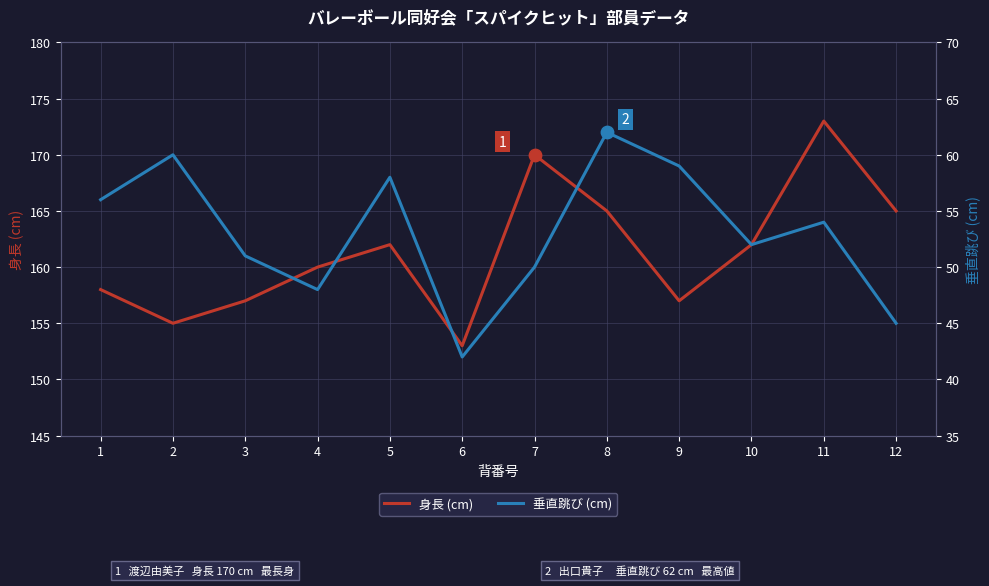

At how many categories does at least one series exceed 63?

12